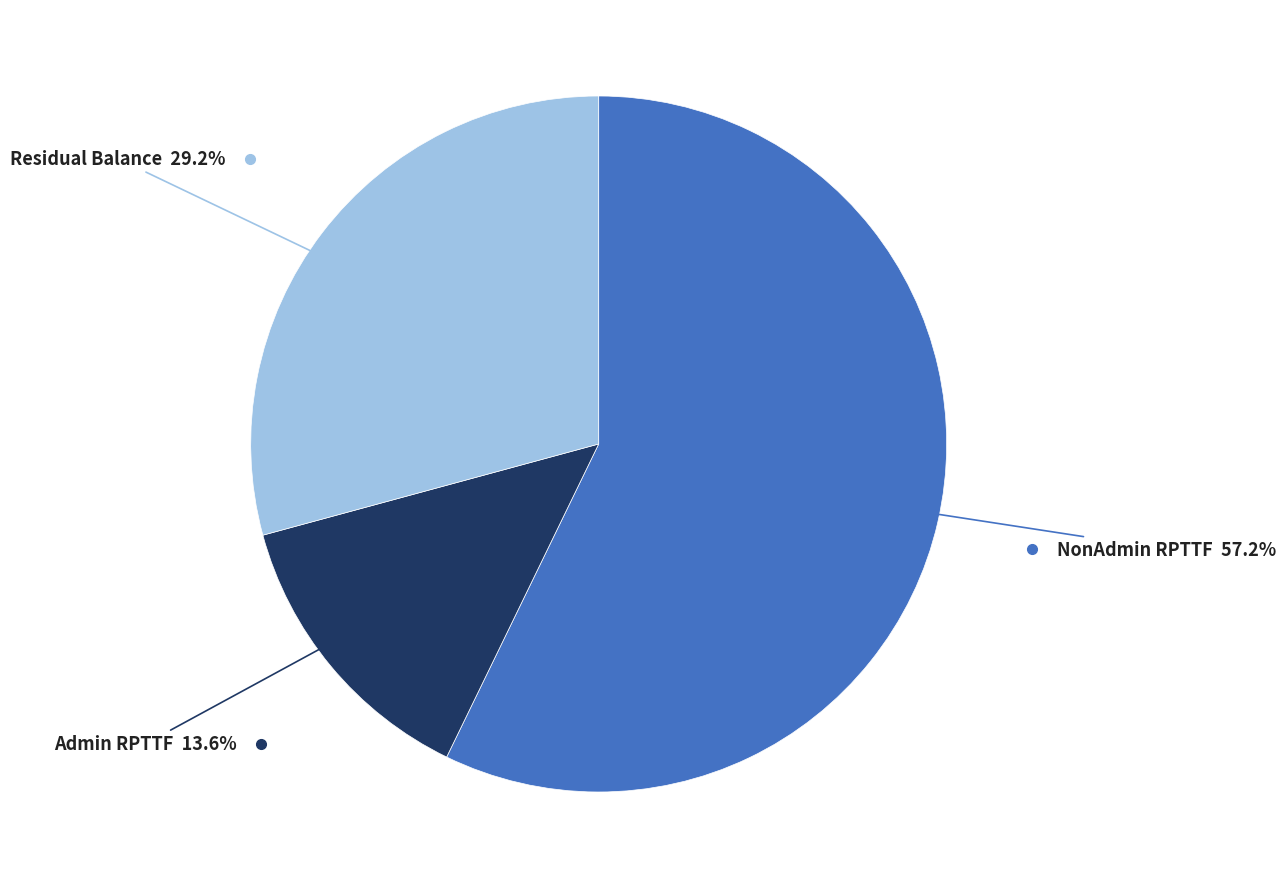

Does any single category account for the majority?

Yes